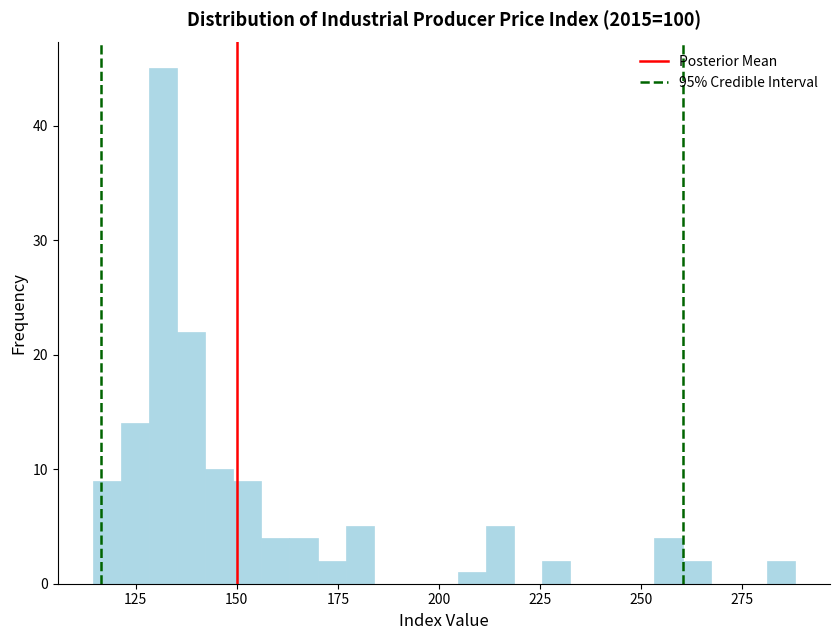

Read against the x-axis, roughly where is the centre of the tallest bar?

130